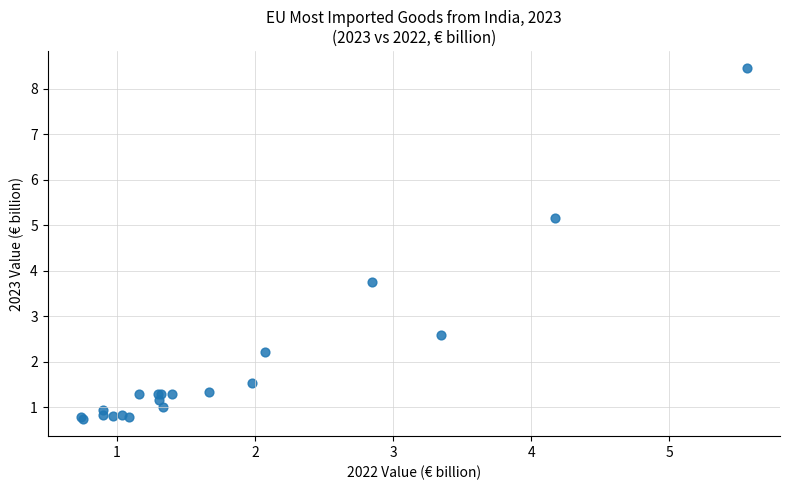

What Y value in the scatter plot is closest to 4?

3.7